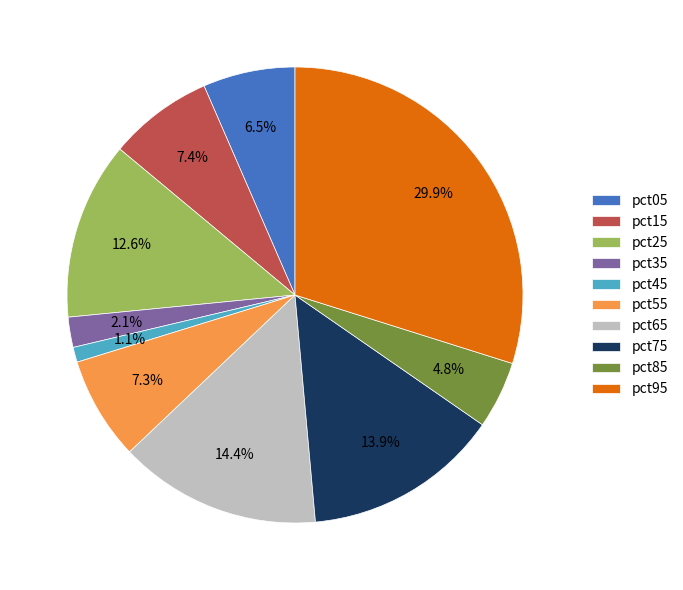

Is the sum of pct75 and pct45 greater than half?

No